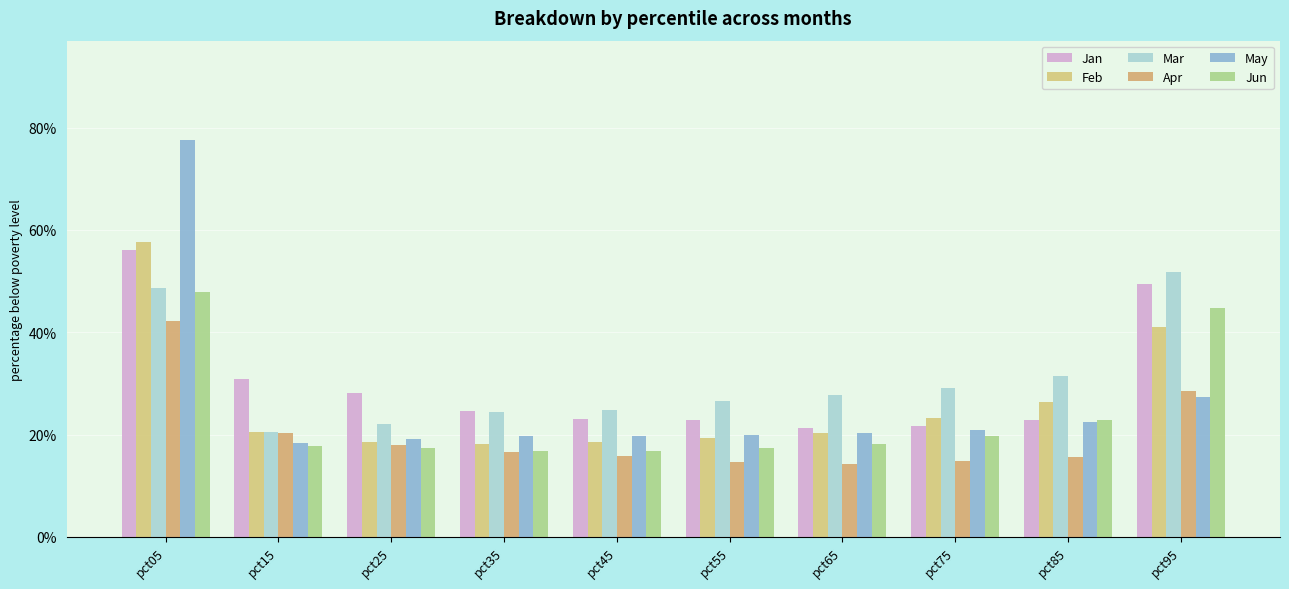

Is the value of Jun at pct05 greater than the value of Feb at pct55?

Yes